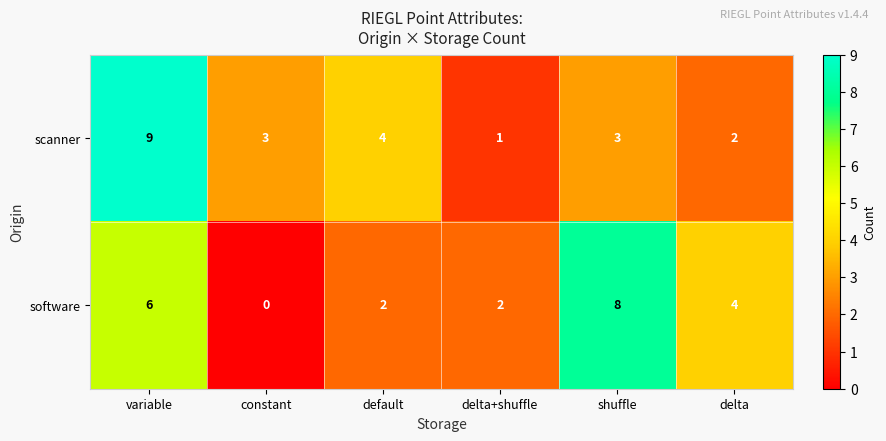

At which category does the chart reach its minimum across all series?

constant